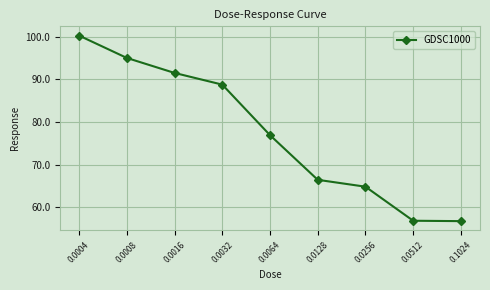

How many data points are less than 76?

4